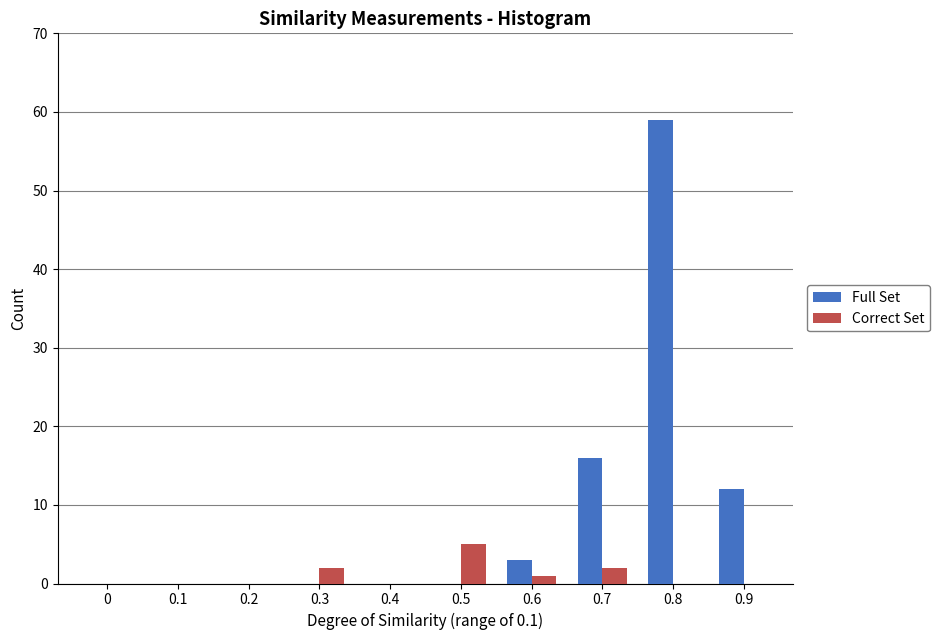

Reading left to right, what are all the values shown in this chart?

Full Set: 0=0	0.1=0	0.2=0	0.3=0	0.4=0	0.5=0	0.6=3	0.7=16	0.8=59	0.9=12
Correct Set: 0=0	0.1=0	0.2=0	0.3=2	0.4=0	0.5=5	0.6=1	0.7=2	0.8=0	0.9=0